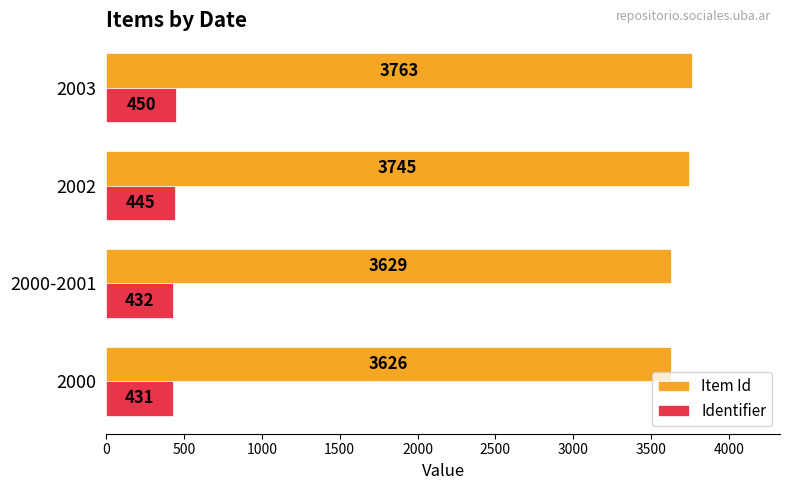

What is the total value across all series at 2000?

4057